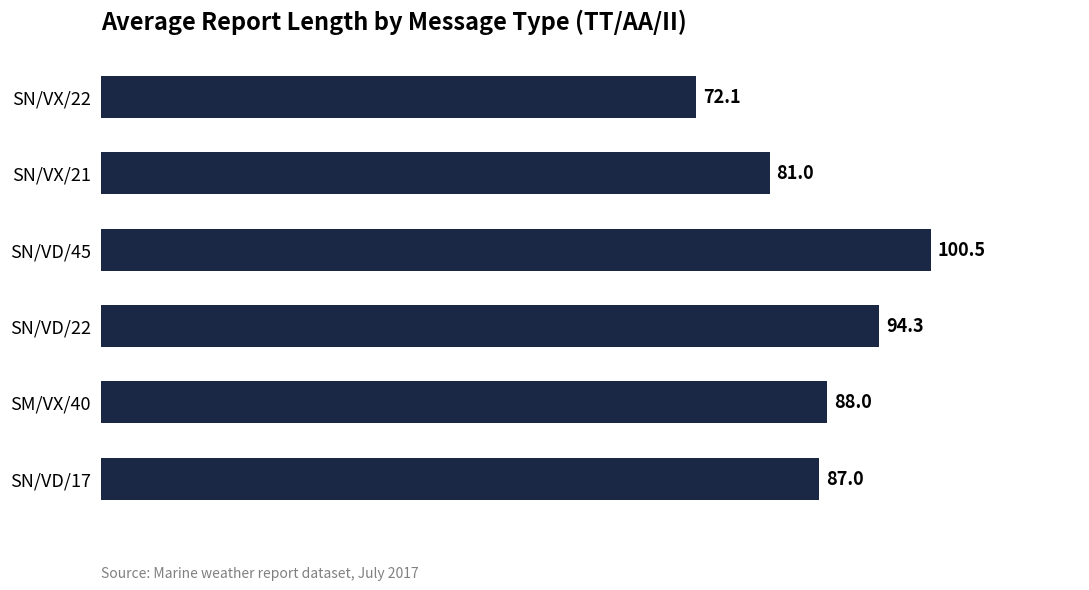

The value at SM/VX/40 is 88.0. True or false?

True